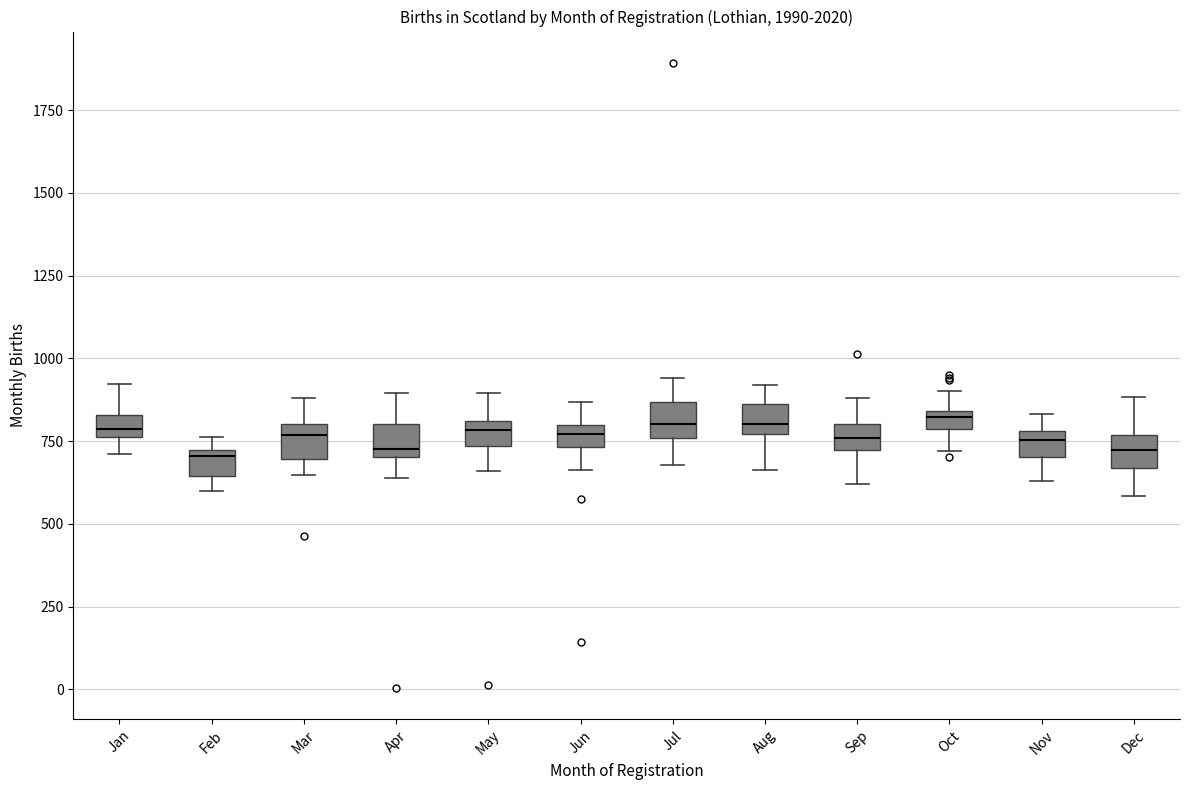

Where is the upper edge of the box for Feb on the y-axis? The values are not printed on the chart, so give them approximately, as read against the axis.

700